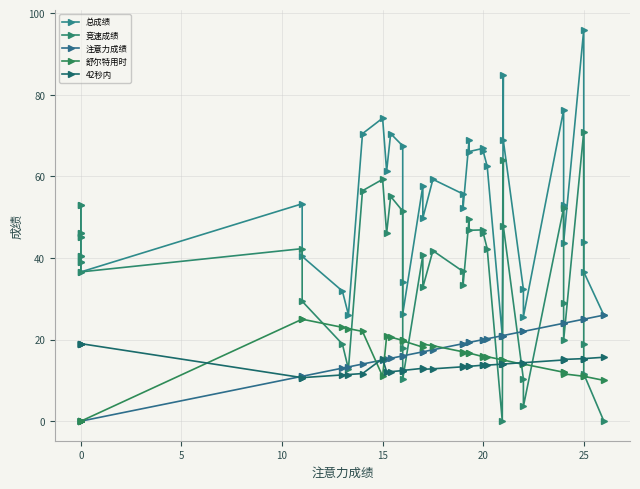

True or false: 舒尔特用时 and 42秒内 intersect in this chart.

True